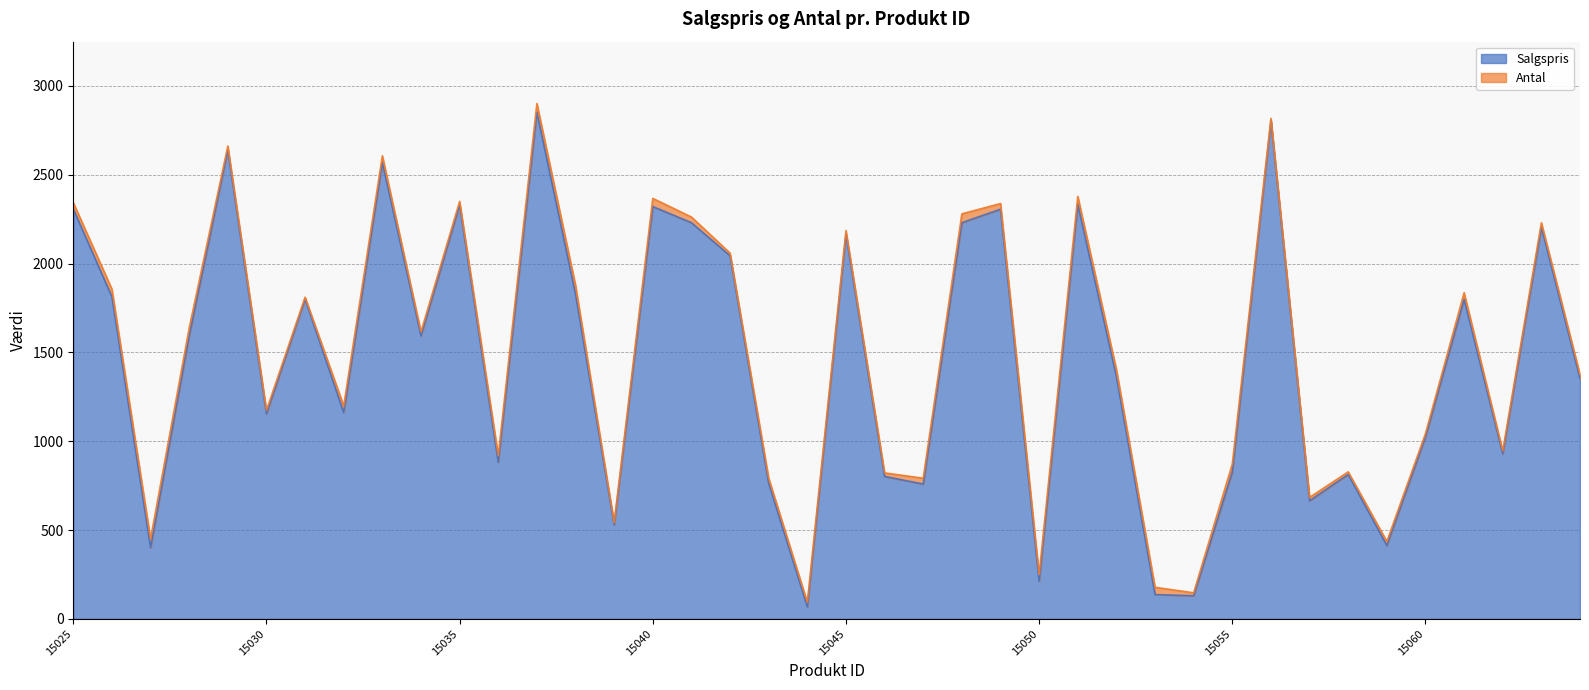

What is the value of the 35th point from the left?

413